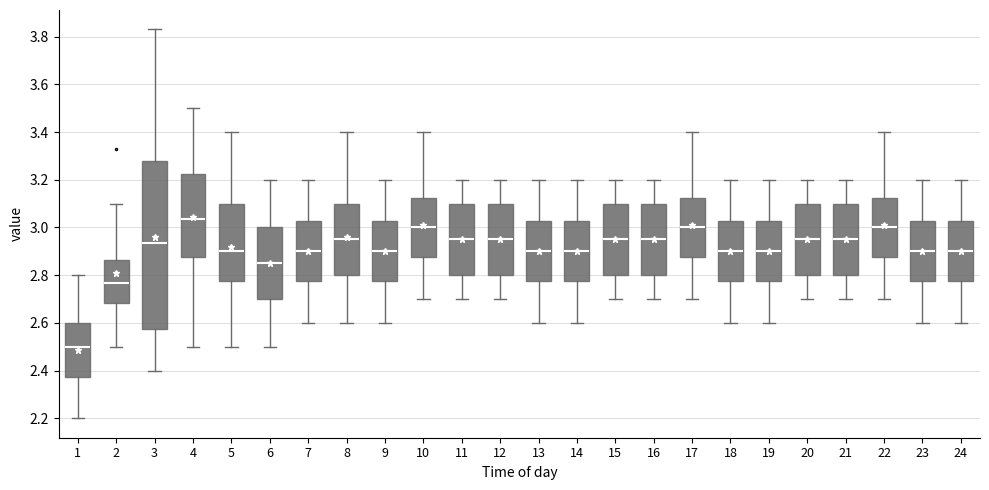

Where does the upper whisker of the box at x = 21 end on the y-axis? The values are not printed on the chart, so give them approximately, as read against the axis.

3.20